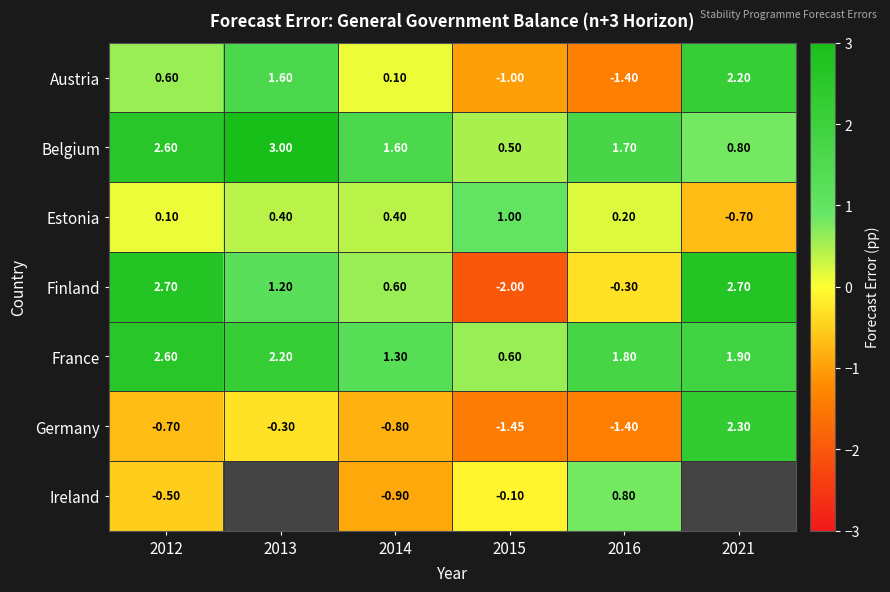

True or false: Ireland has a value of 0.8 at 2016.

True